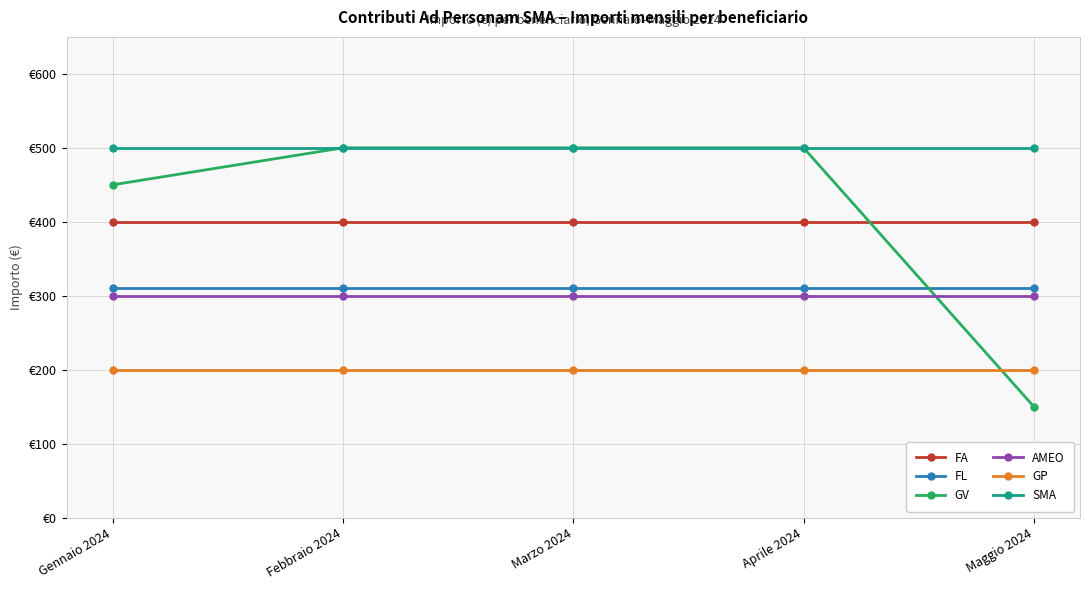

What is the sum of the AMEO values at Aprile 2024 and Febbraio 2024?

600